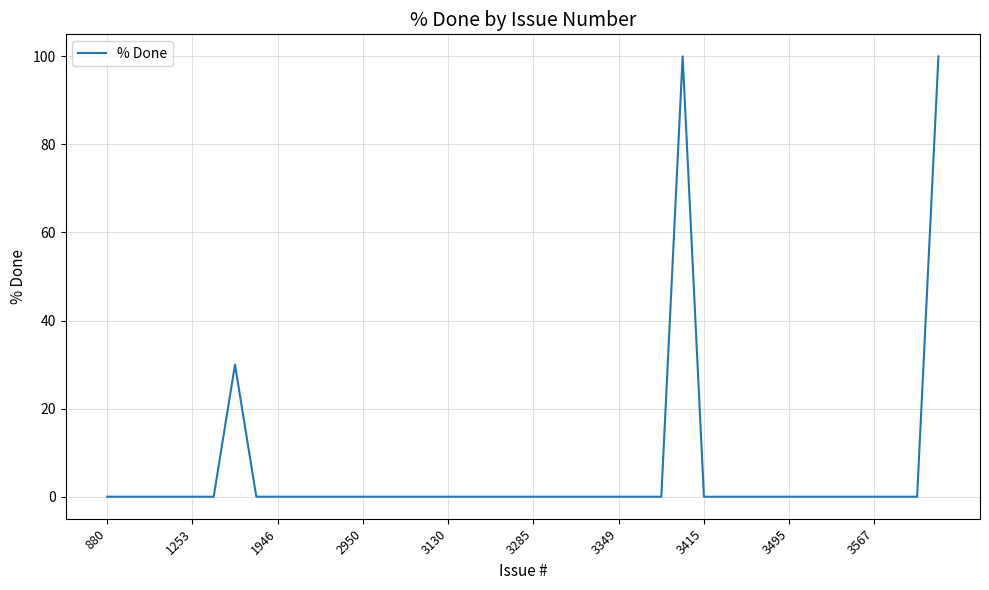

What is the maximum value shown in the chart?

100